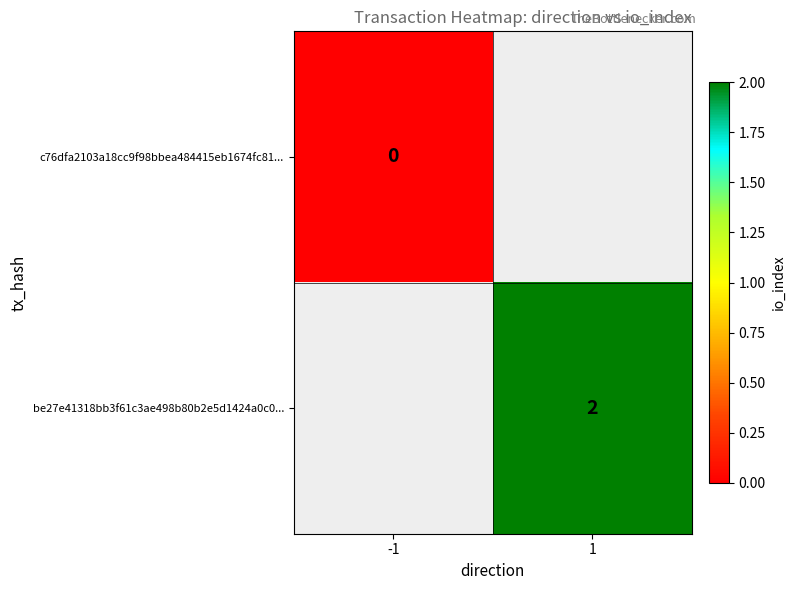

The be27e41318bb3f61c3ae498b80b2e5d1424a0c0... series shows 2 at 1. True or false?

True